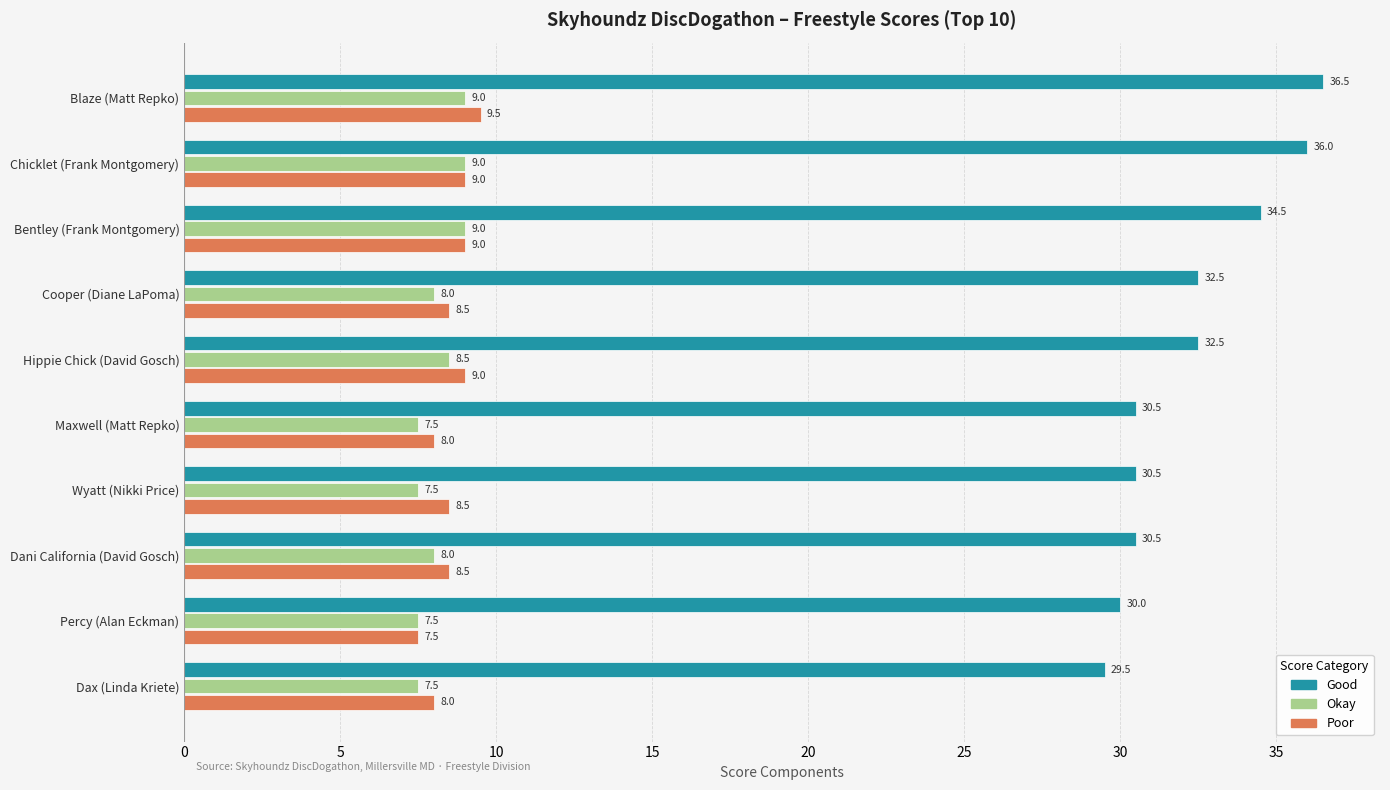

List the series in order of their peak value, highest first.

Good, Poor, Okay